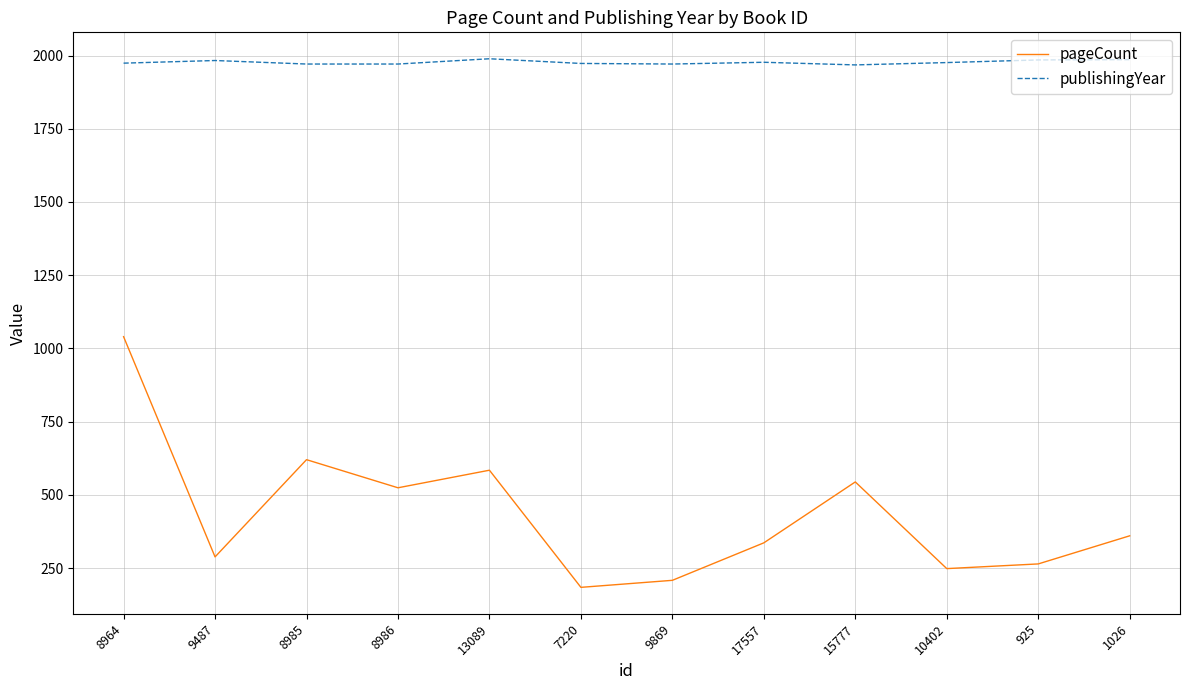

What position from the right is 13089?

8